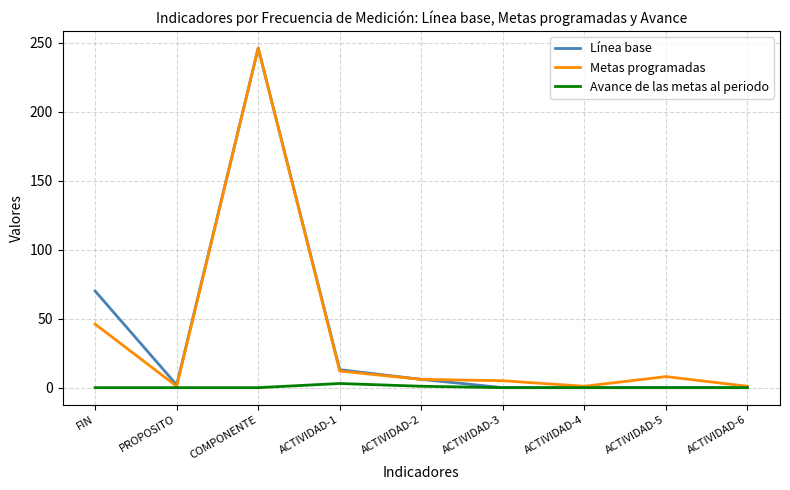

Is it true that Línea base equals -153 at ACTIVIDAD-6?

False